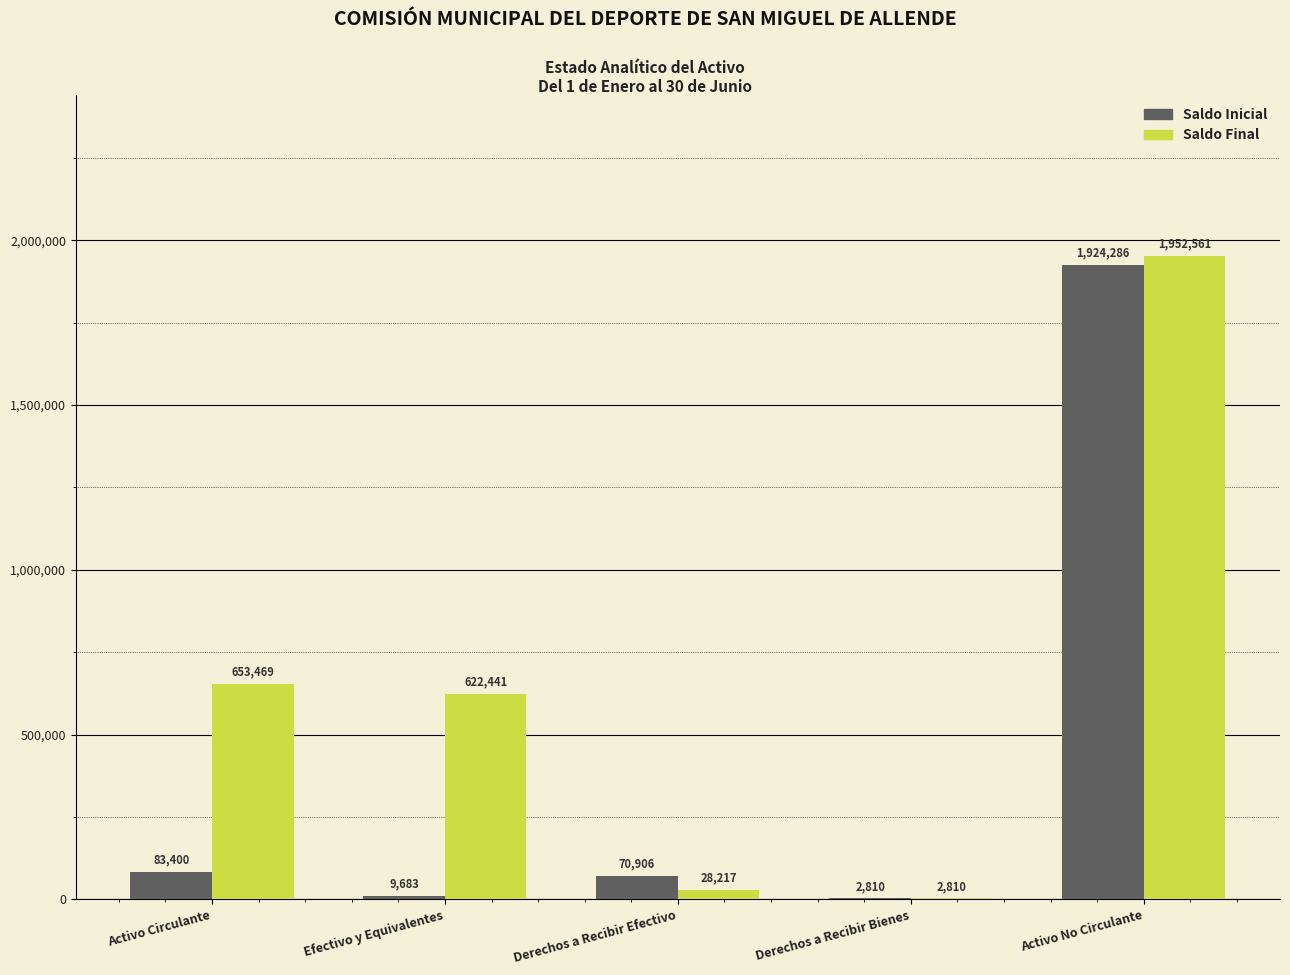

At which category is the sum across all series the highest?

Activo No Circulante